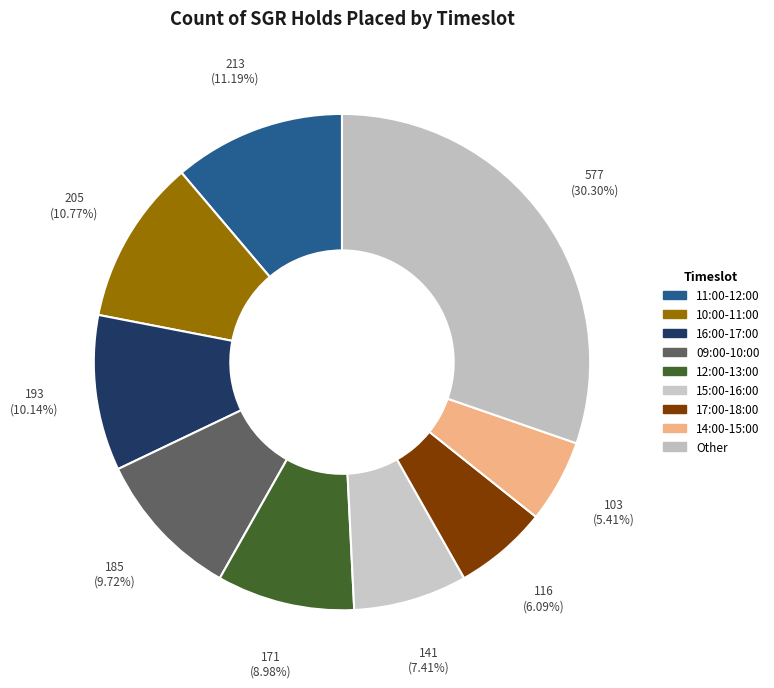

Which category has the biggest portion of the pie?

Other